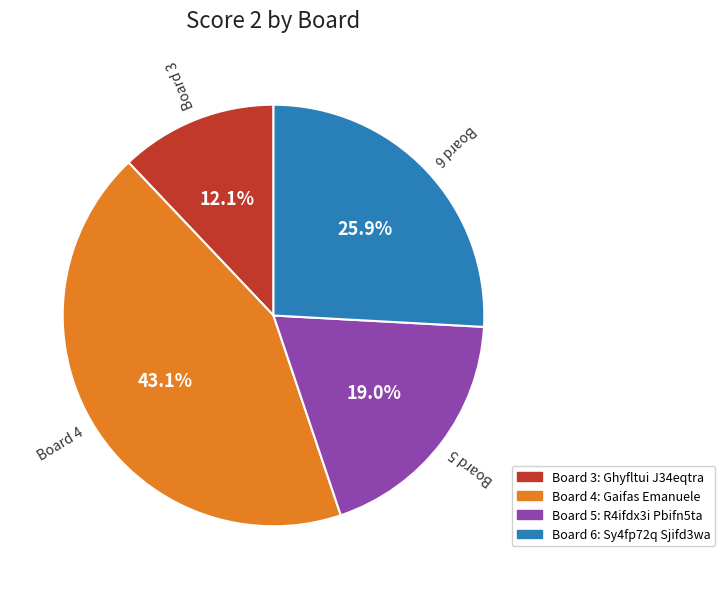

To the nearest percent, what is the average slice percentage?

25%